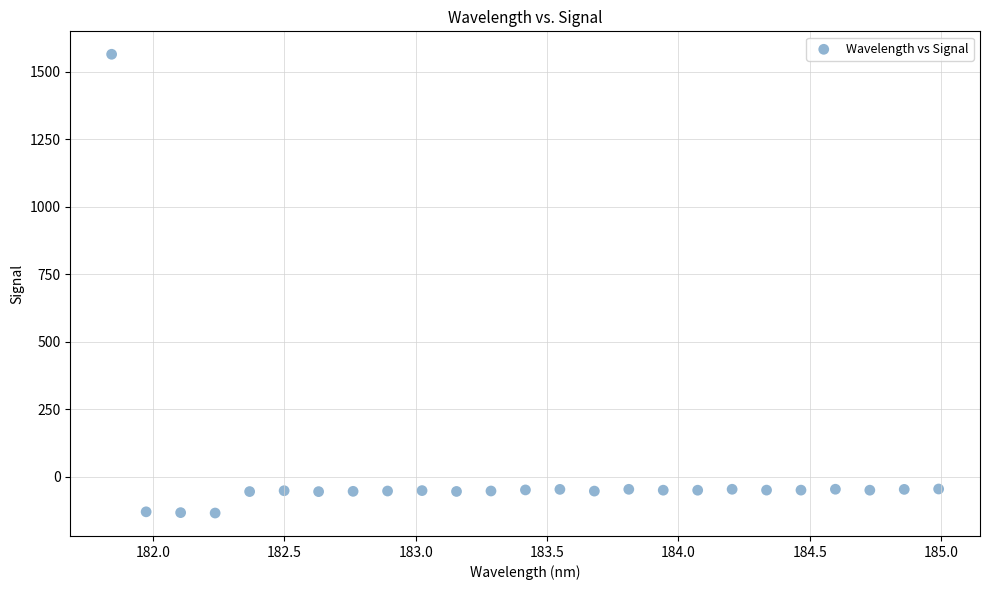

What is the range of Y values (max minus min)?

1697.9